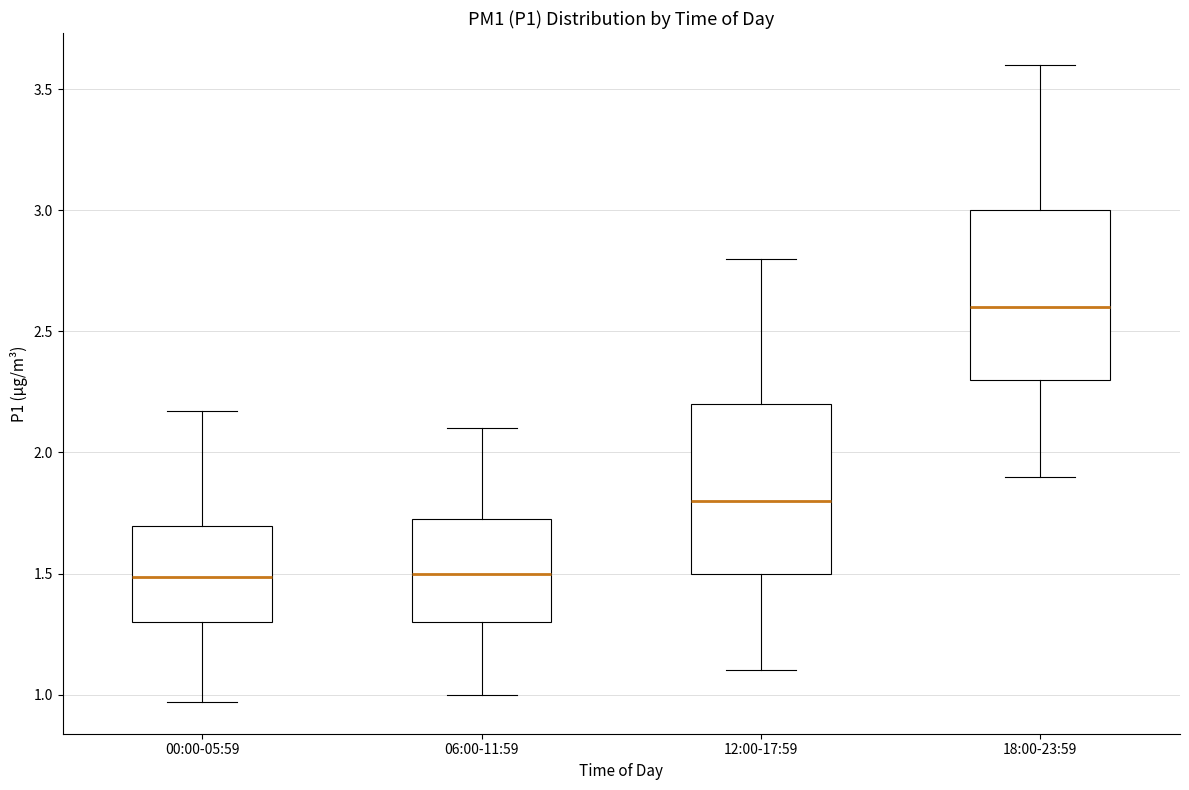

Which box's median line is the highest?

18:00-23:59